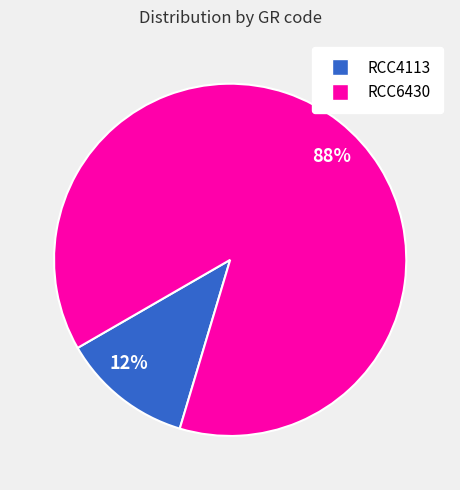

What is the ratio of the value at 88% to the value at 12%?

7.3